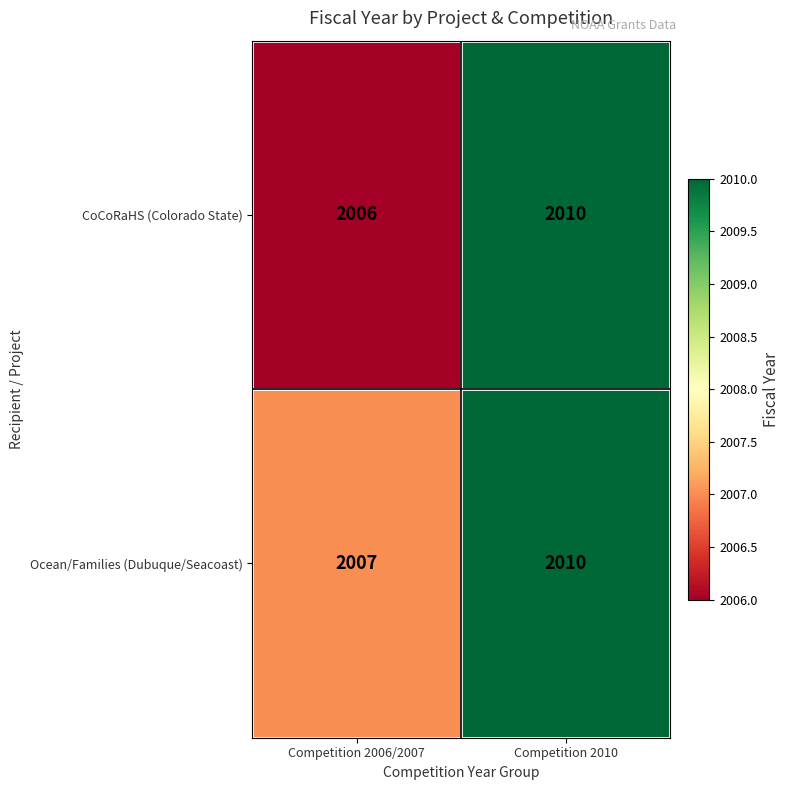

List the series in order of their overall mean, lowest first.

CoCoRaHS (Colorado State), Ocean/Families (Dubuque/Seacoast)